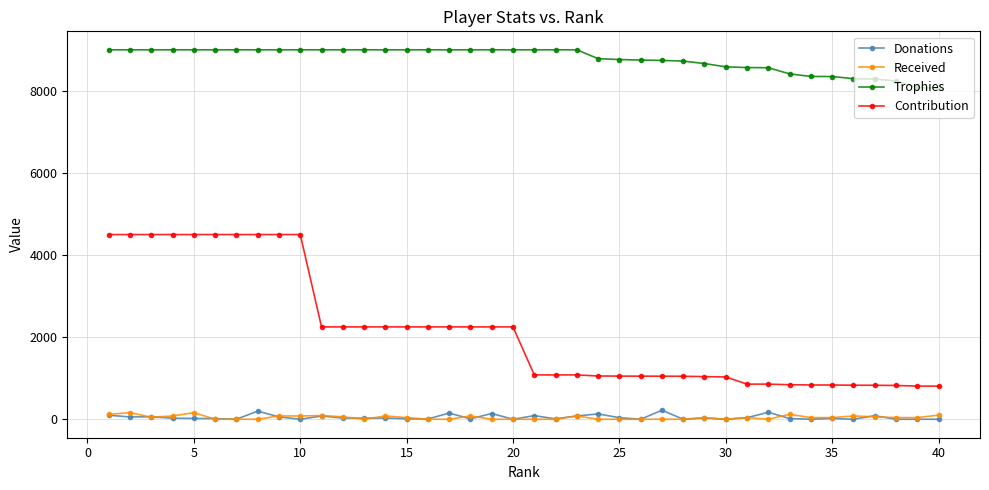

How many lines are shown in the chart?

4